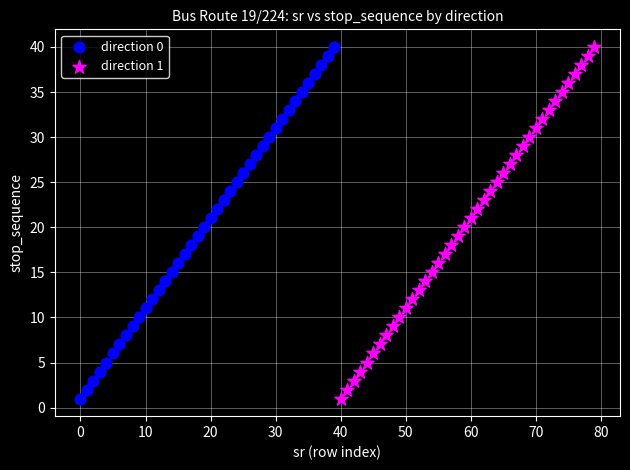

What are all the series names shown in the legend?

direction 0, direction 1